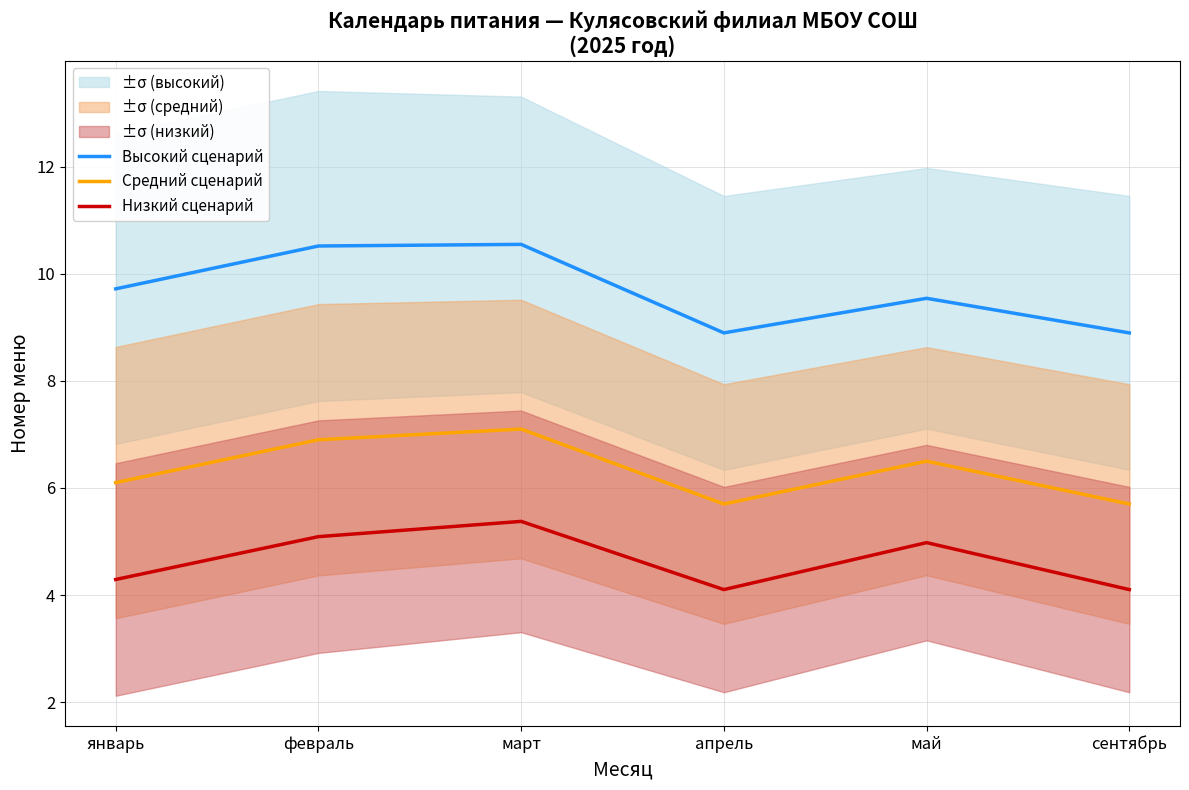

What is the lowest value of the Высокий сценарий series?

8.9